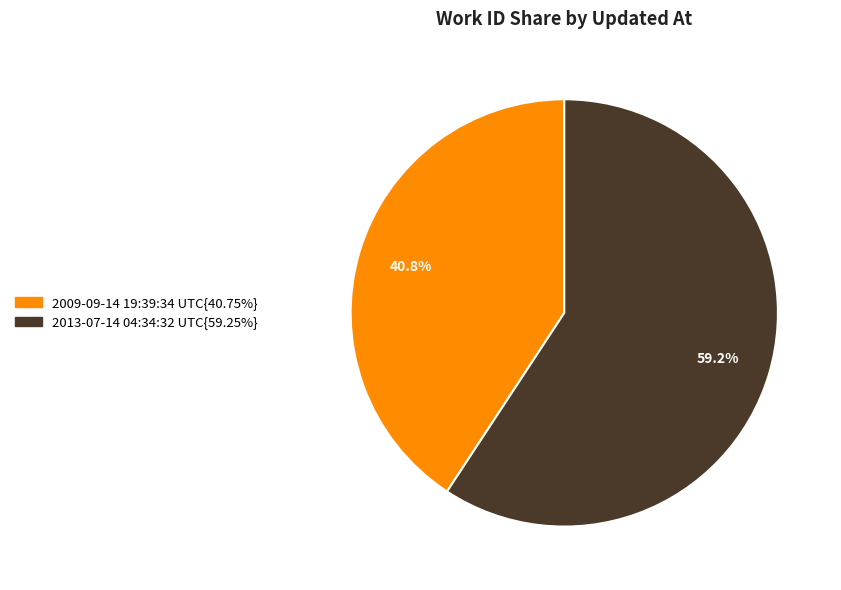

Is there any slice that represents more than half of the pie?

Yes